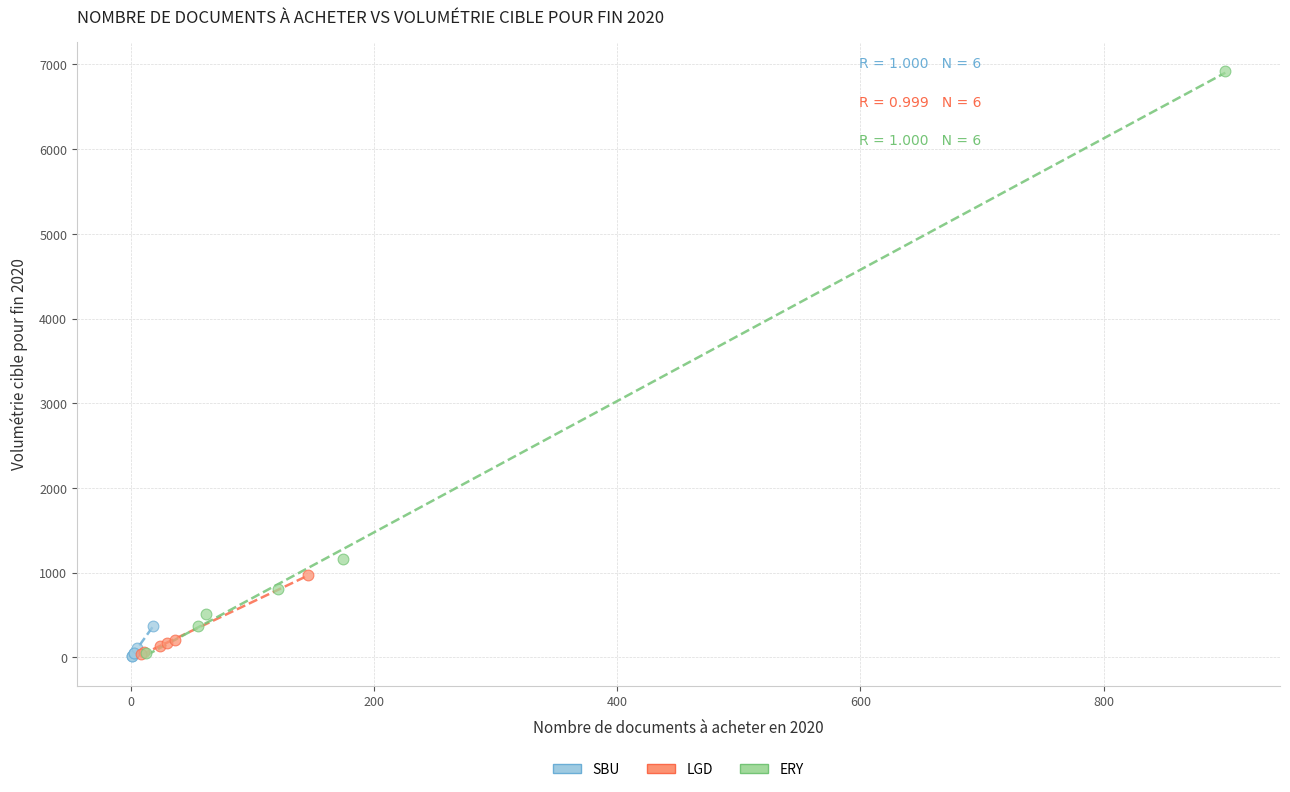

What are all the series names shown in the legend?

SBU, LGD, ERY